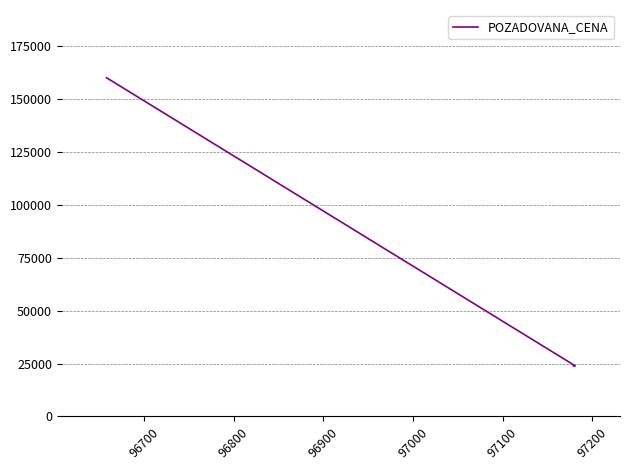

The chart shows a value of 4827 at 96600. True or false?

False